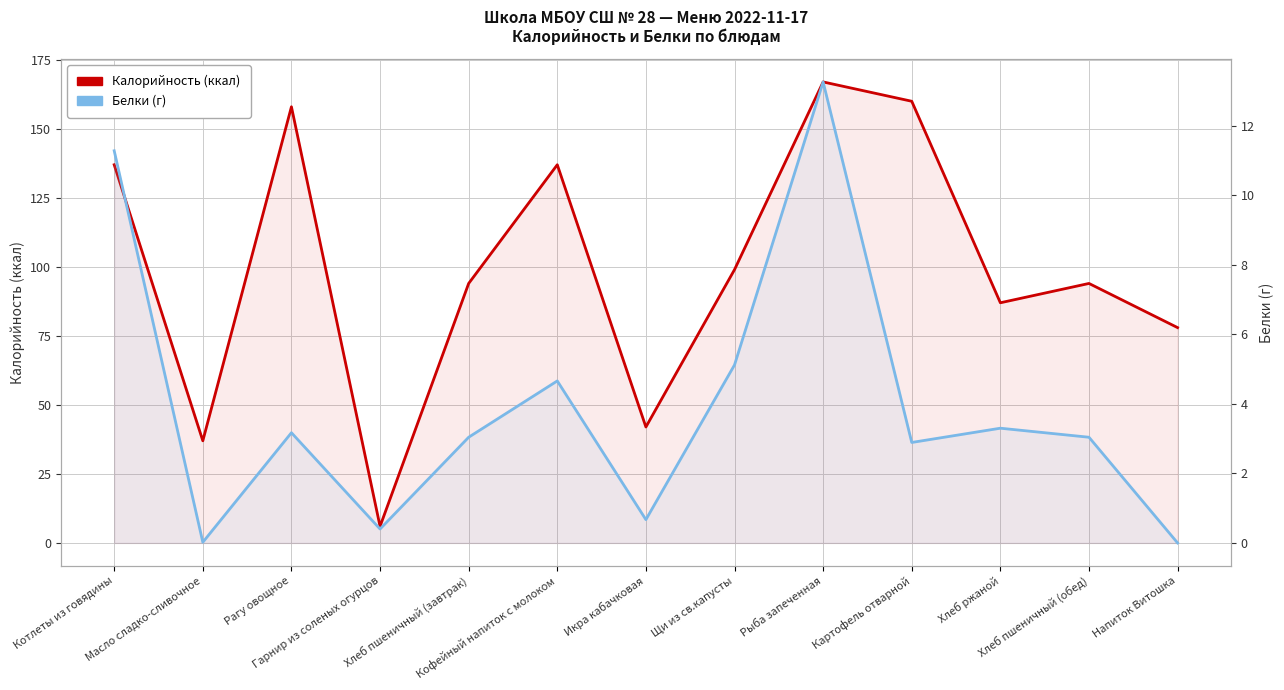

Between Щи из св.капусты and Рагу овощное, which is larger?

Рагу овощное